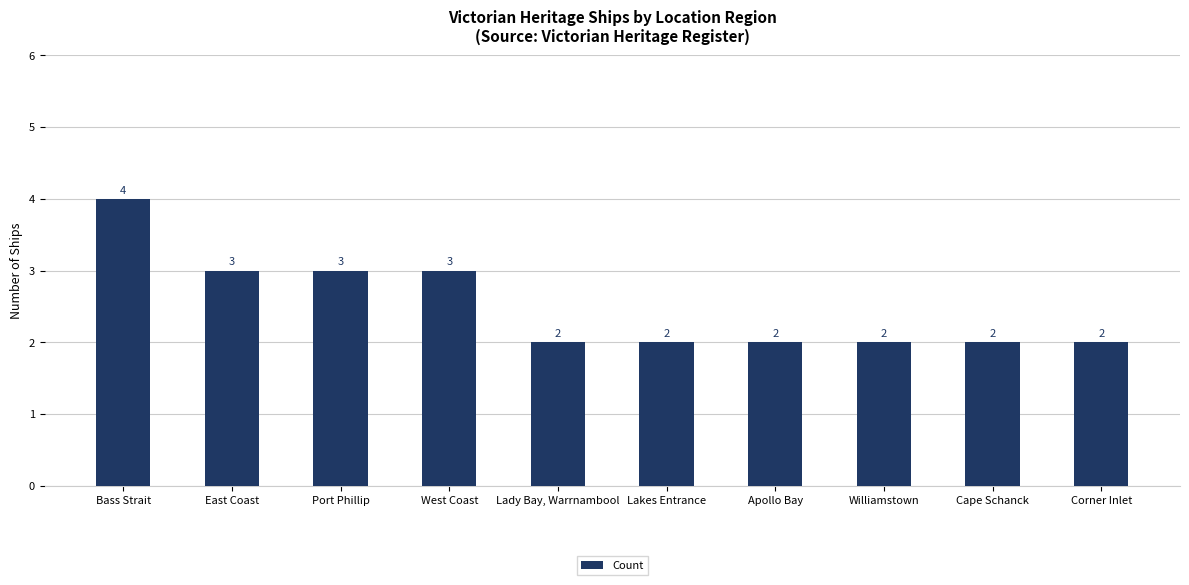

Reading left to right, what are all the values shown in this chart?

4	3	3	3	2	2	2	2	2	2